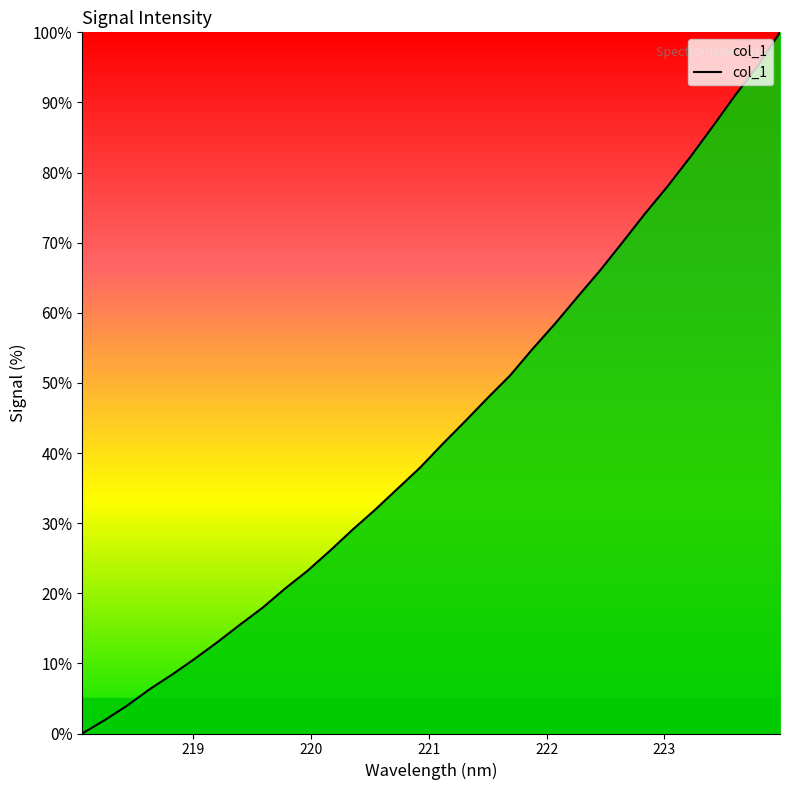

What is the maximum value shown in the chart?

100.0